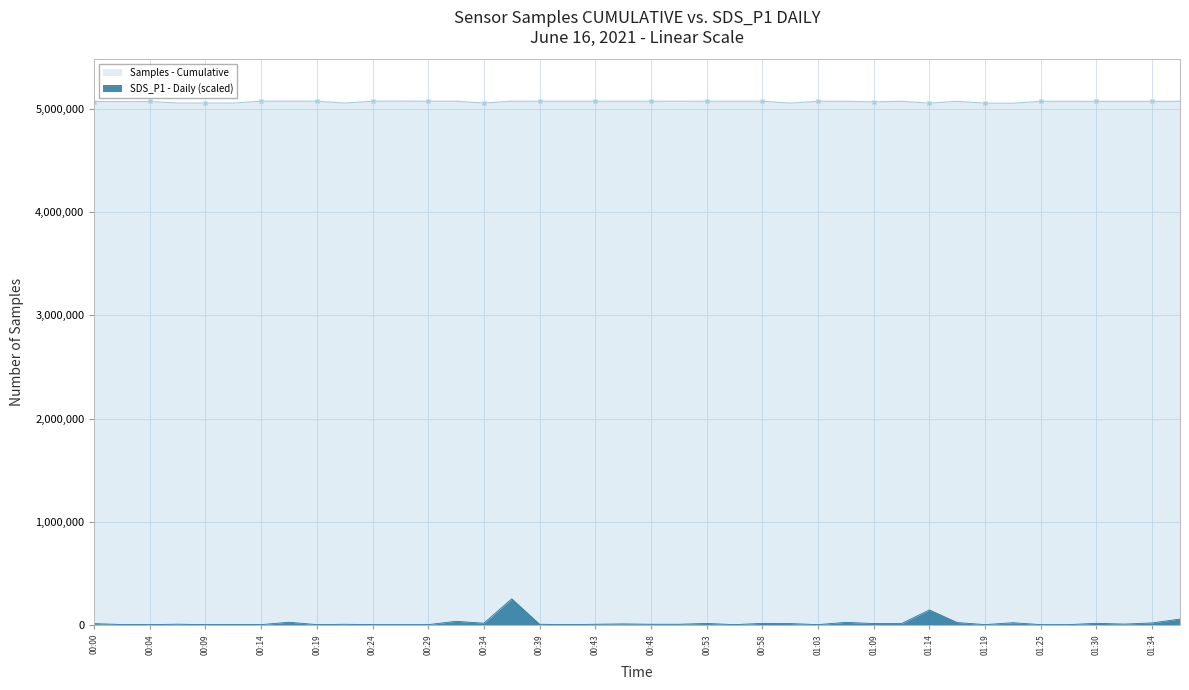

How many values in the Samples series are below 5074537?

20